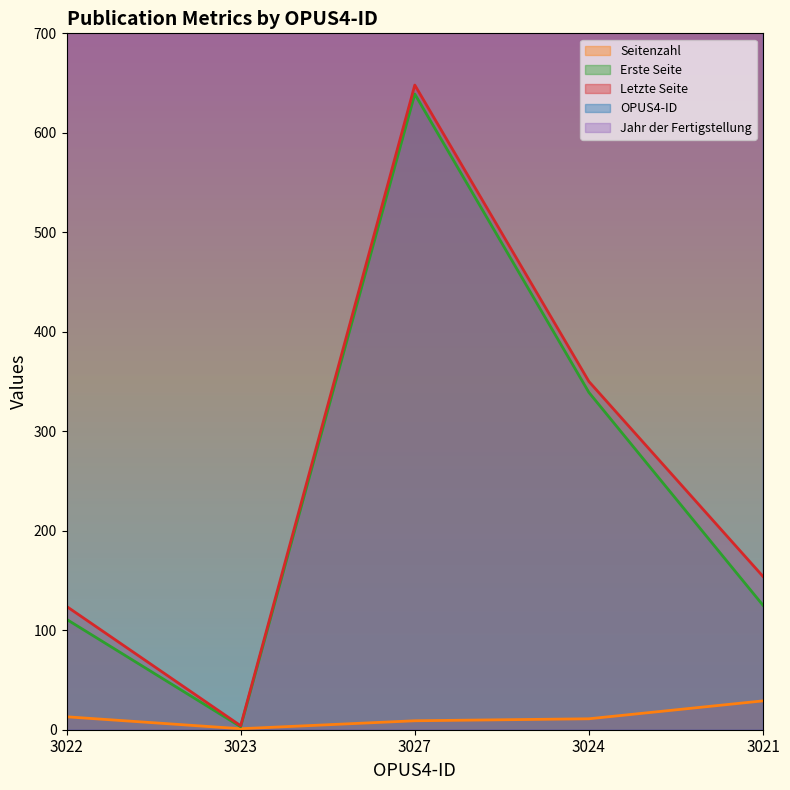

Where is Letzte Seite nearest to the value 326?

3024